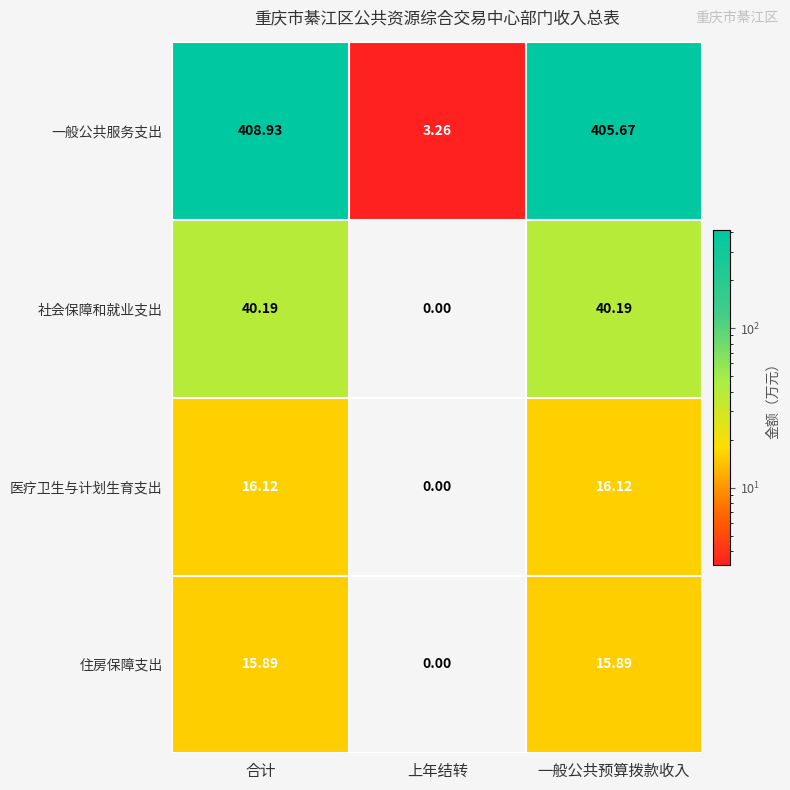

At which category does the chart reach its peak across all series?

合计